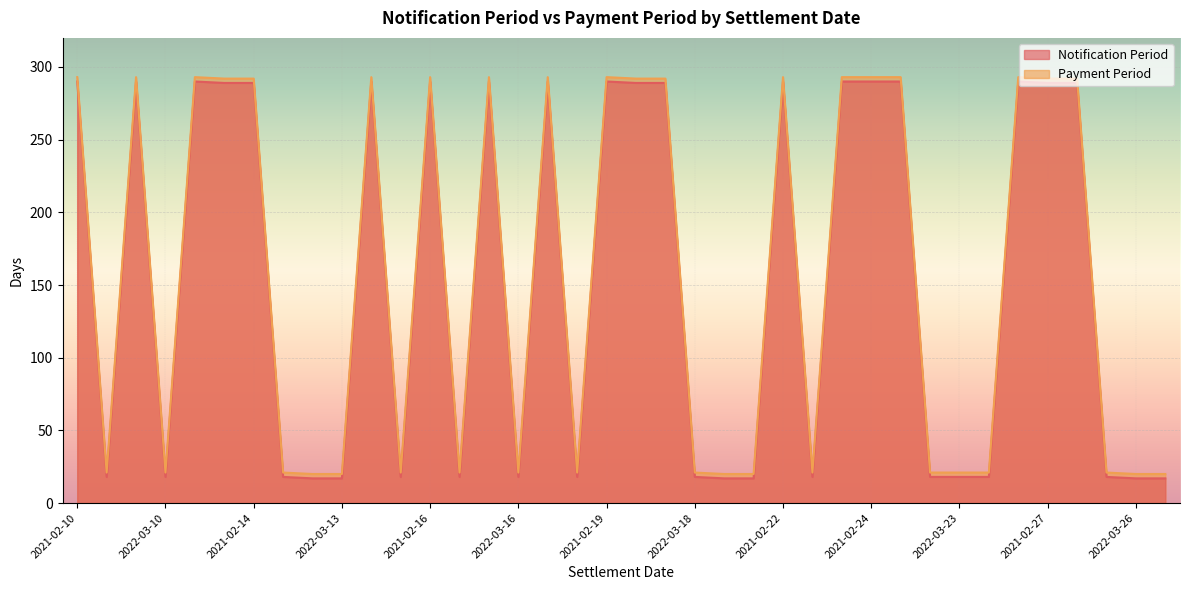

What is the maximum value shown in the chart?

293